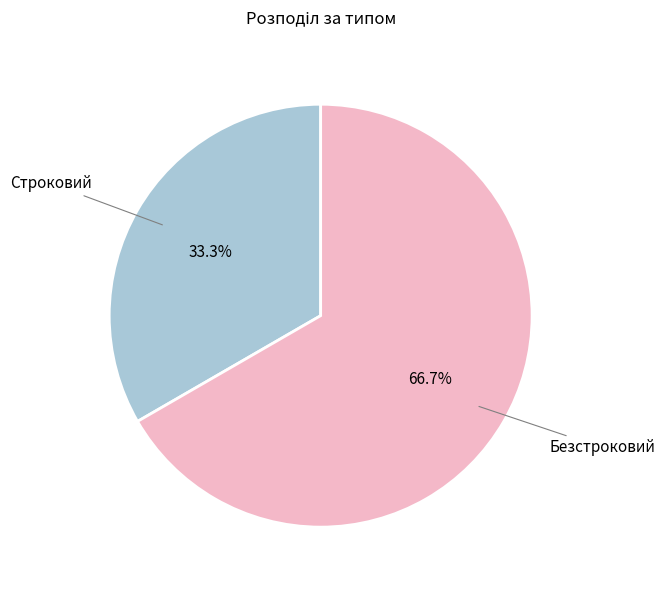

Count the number of slices in the pie.

2